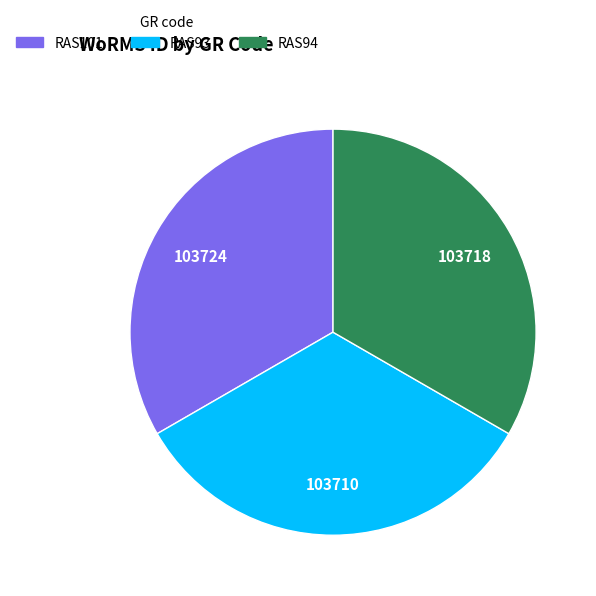

Is it true that RAS94 is 33% of the pie?

True